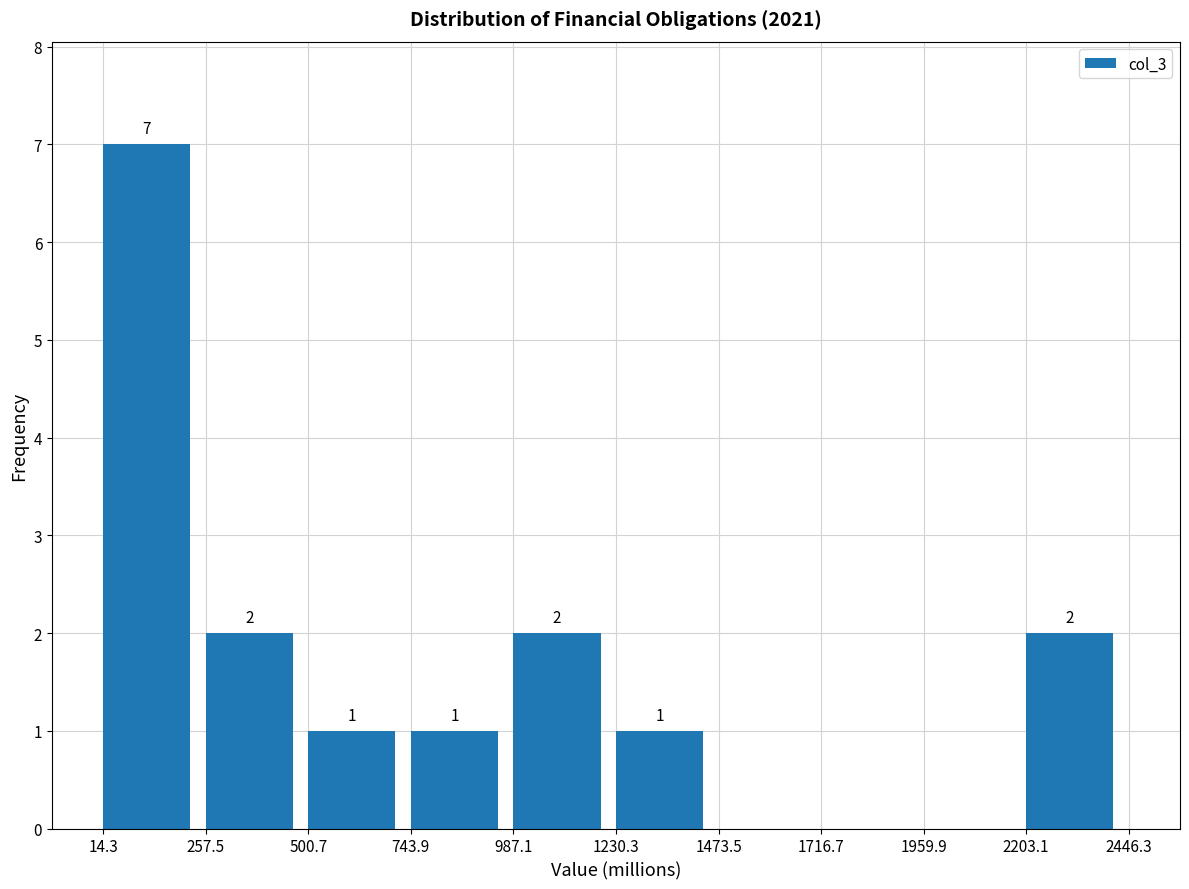

Over which range of the x-axis is the bar tallest?

14.3 to 257.5